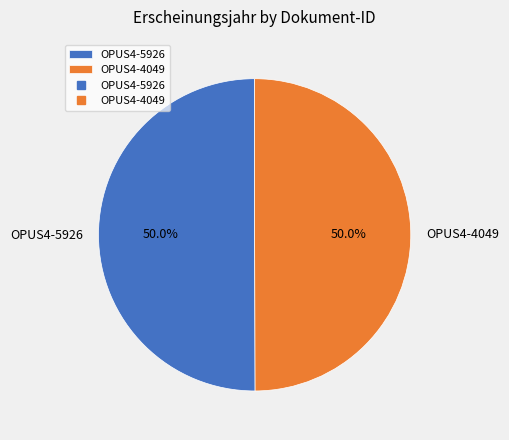

To the nearest percent, what is the average slice percentage?

50%